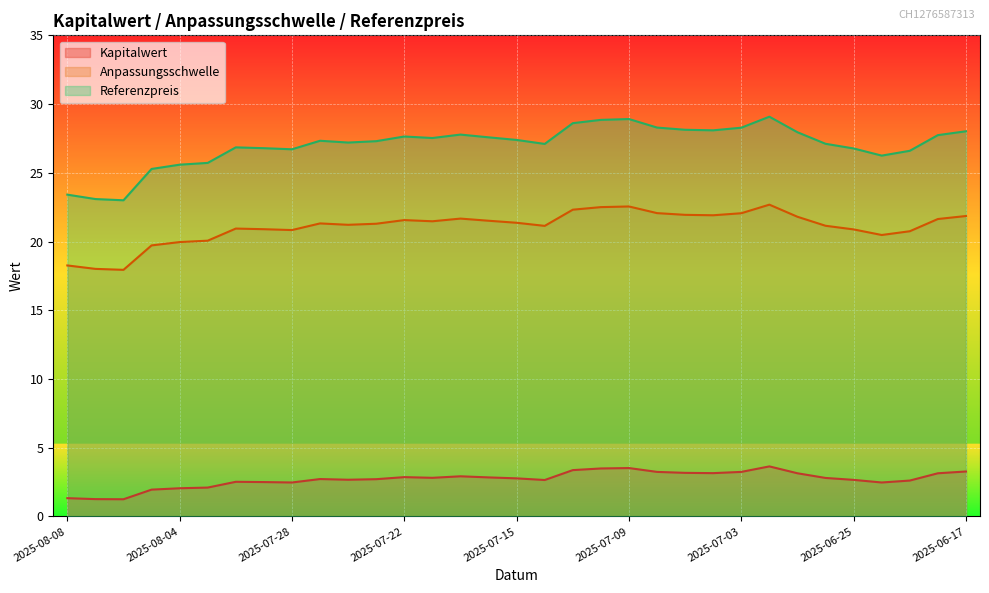

What is the value of the Kapitalwert point at the 20th from the left?

3.5